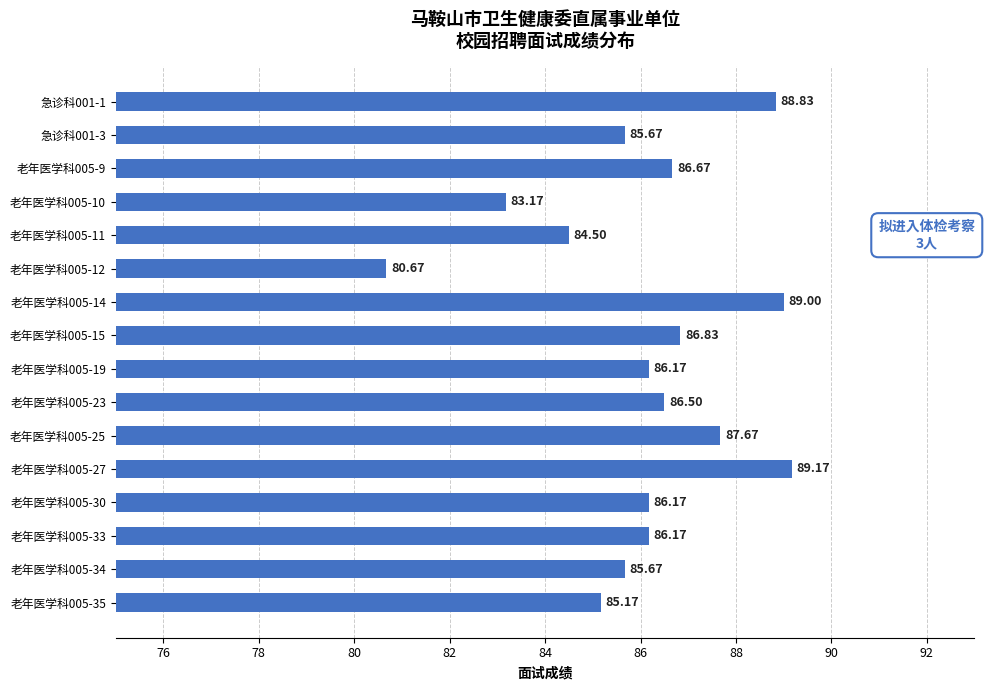

What is the ratio of the value at 老年医学科005-23 to the value at 老年医学科005-33?

1.0